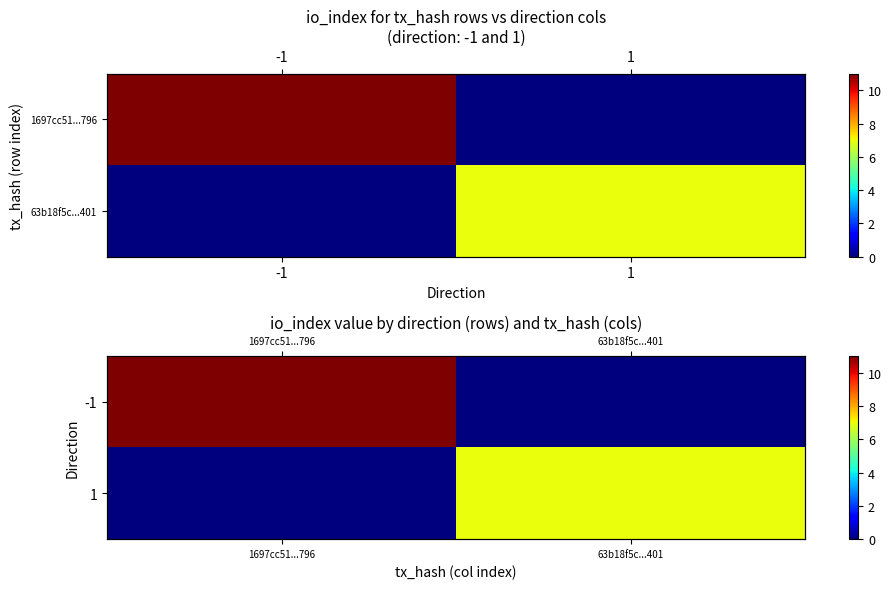

Rank the series at 63b18f5c...401 from lowest to highest value.

-1, 1